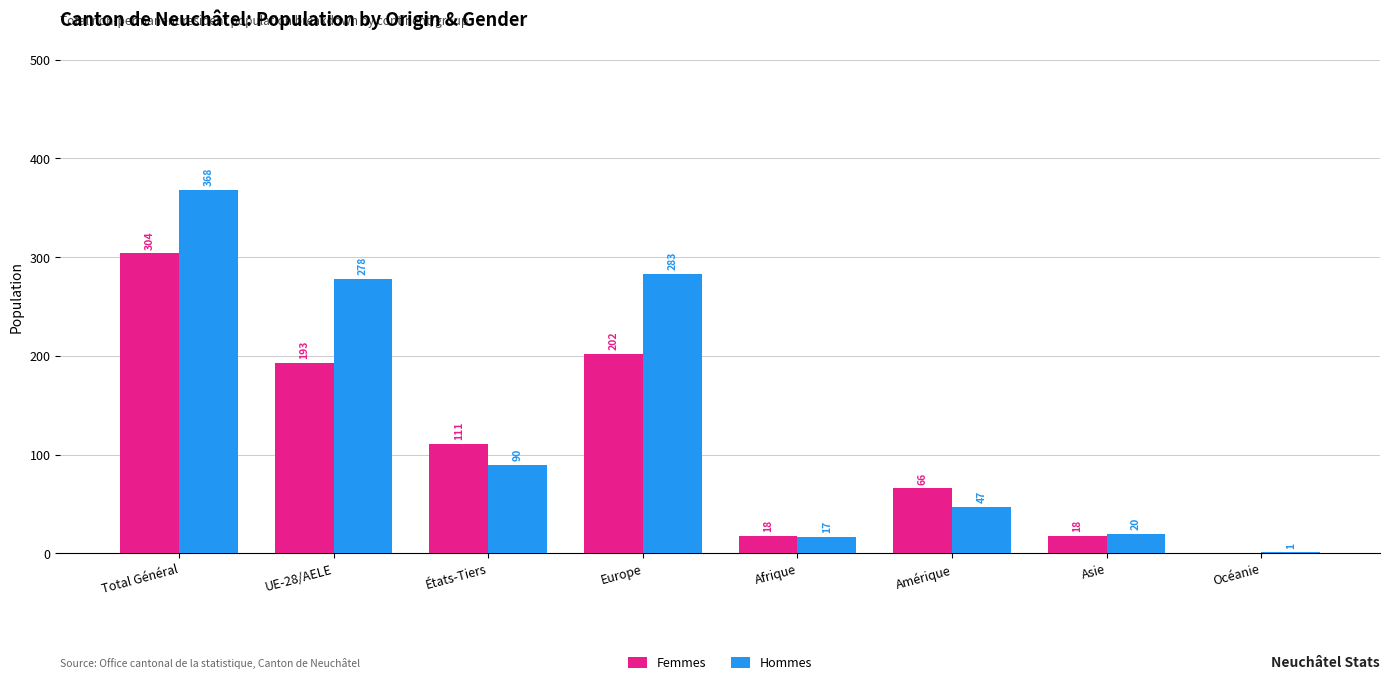

The value of Hommes at Afrique is 17. True or false?

True